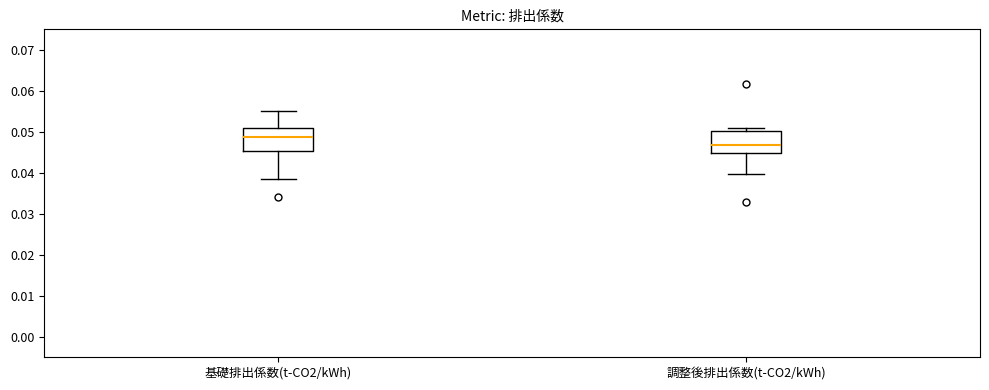

Where does the median line of the box for 調整後排出係数(t-CO2/kWh) sit on the y-axis? The values are not printed on the chart, so give them approximately, as read against the axis.

0.047